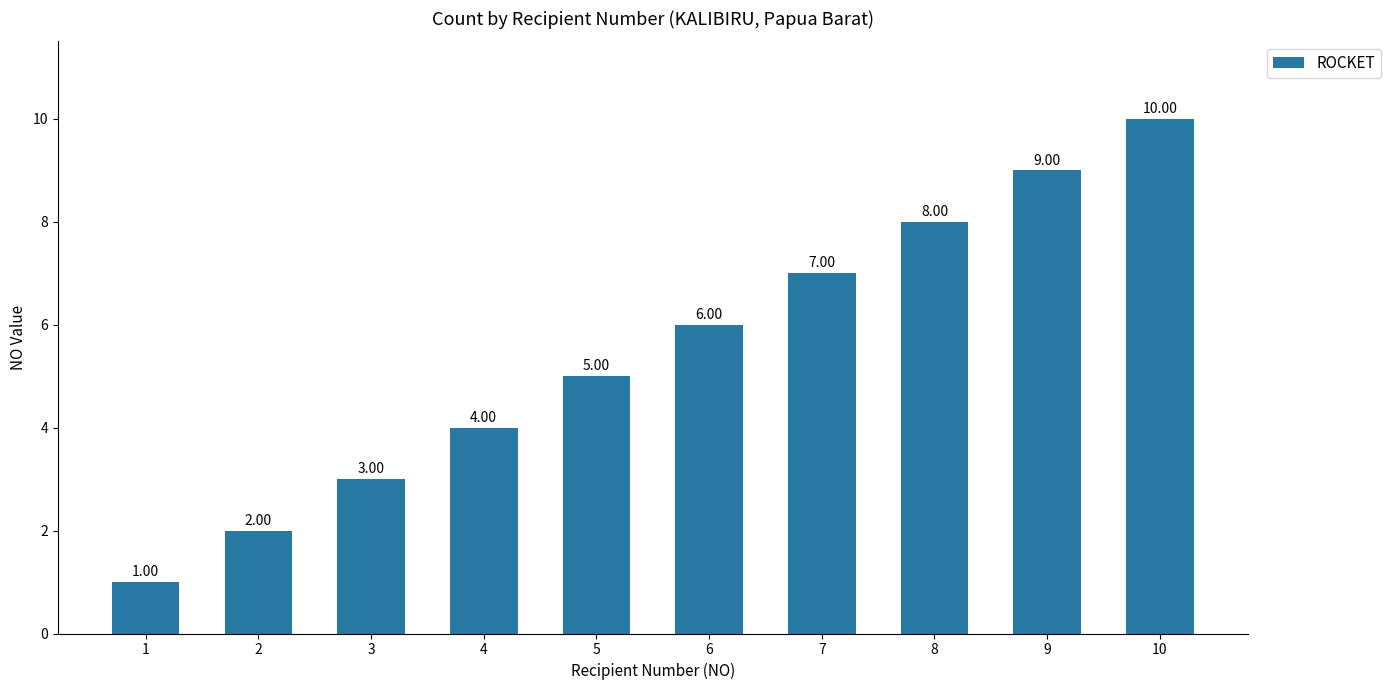

What is the difference between the maximum and minimum values?

9